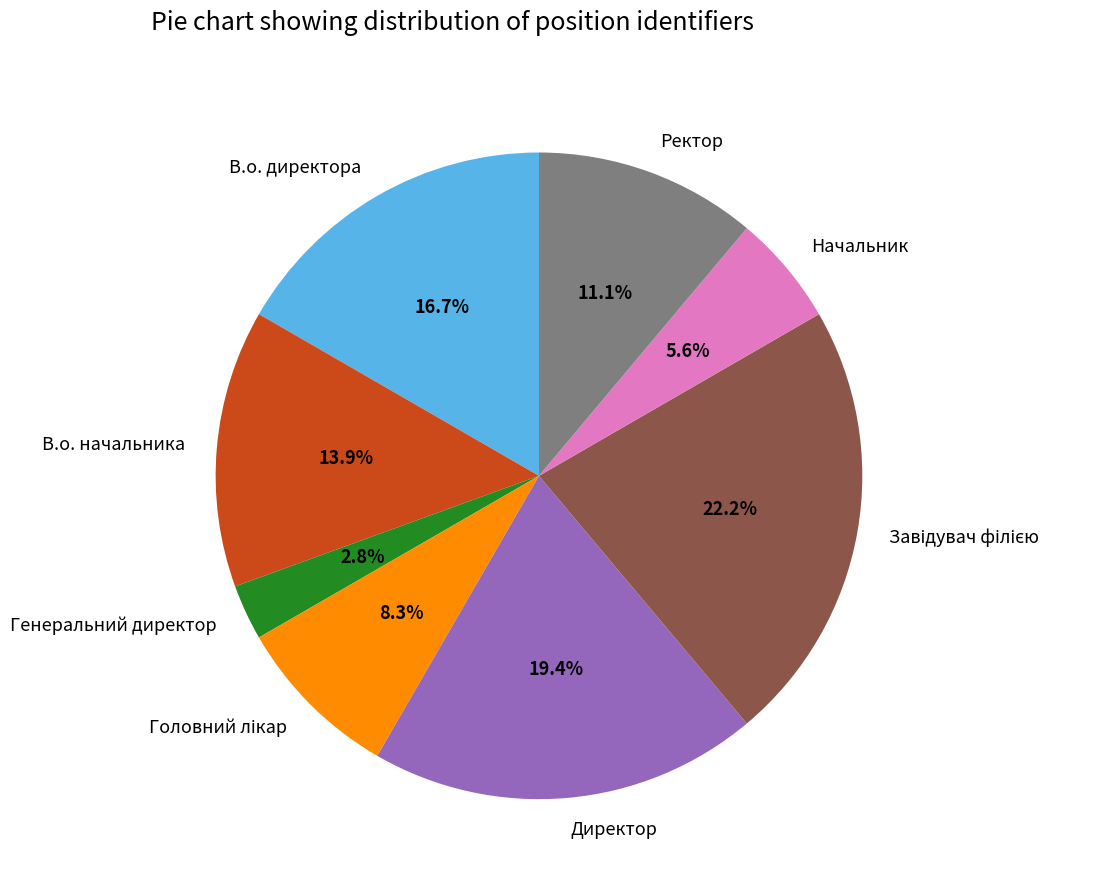

To the nearest percent, what percentage of the pie is В.о. начальника?

14%